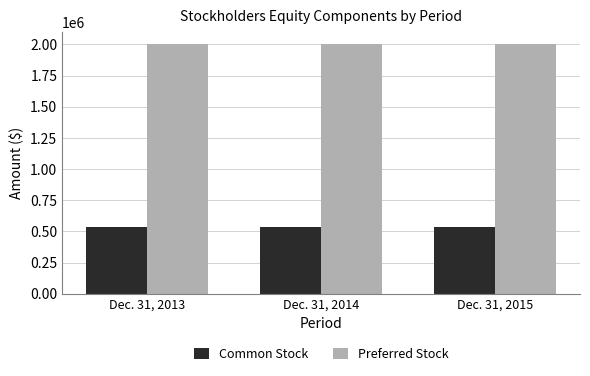

What is the difference between the highest and lowest values at Dec. 31, 2014?

1468000